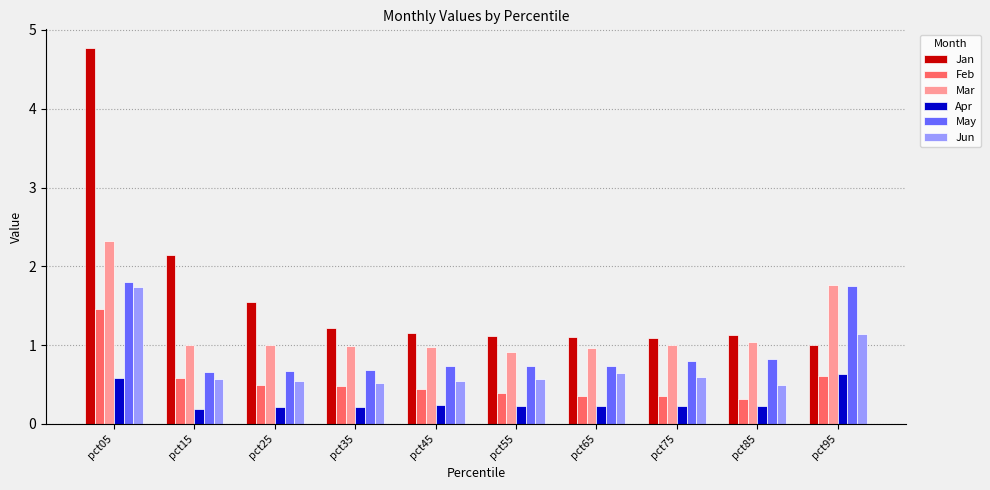

The May series shows 1.3 at pct55. True or false?

False